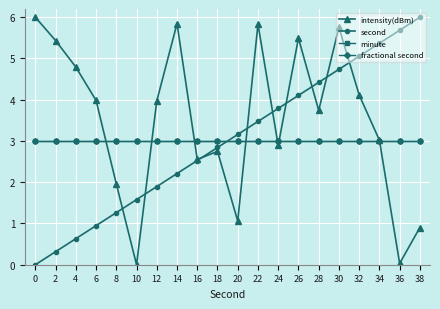

What is the lowest value of the minute series?

3.0